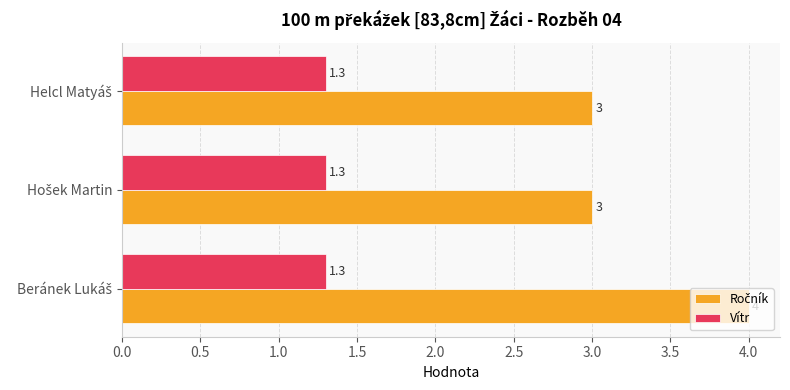

What is the minimum value for Vítr?

1.3